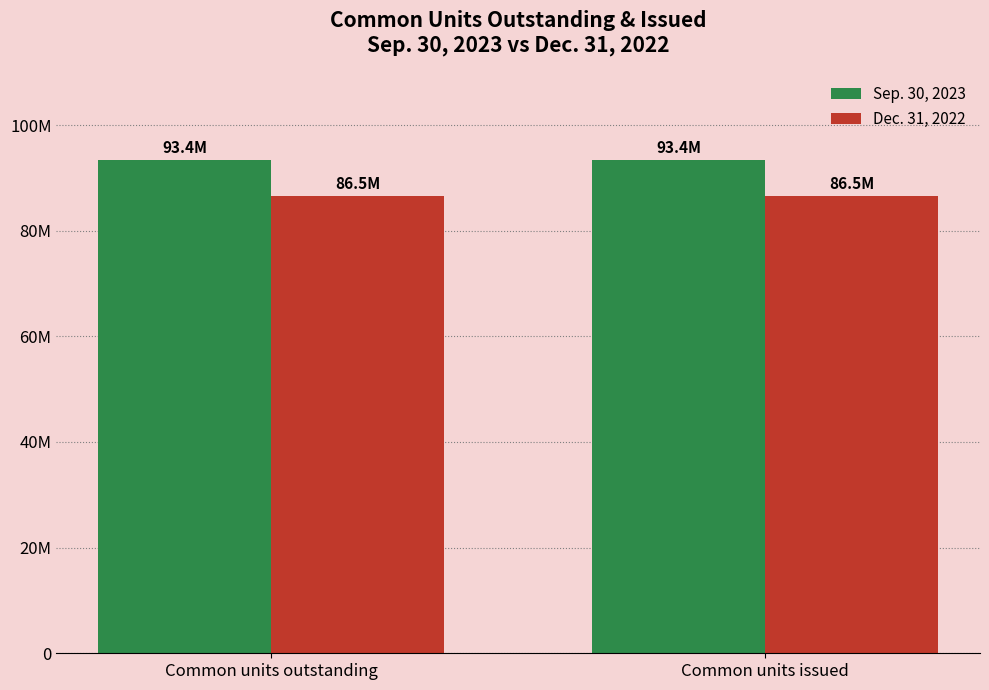

What is the sum of all Dec. 31, 2022 values?

173000000